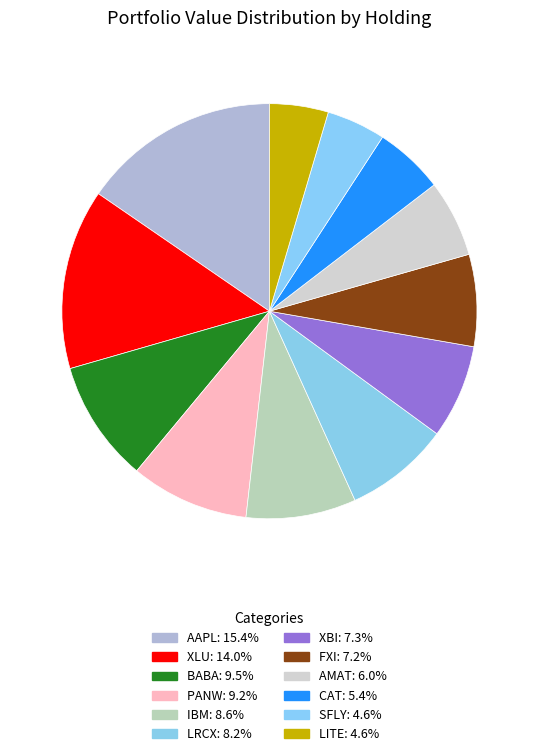

To the nearest percent, what percentage of the pie is FXI?

7%